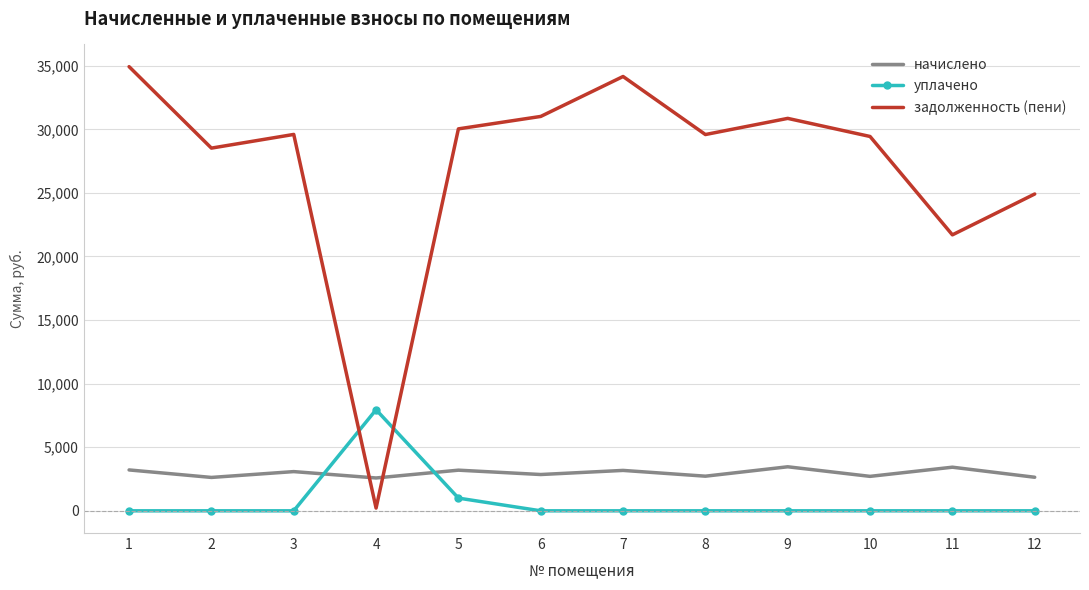

Rank the series at 3 from highest to lowest value.

задолженность (пени), начислено, уплачено